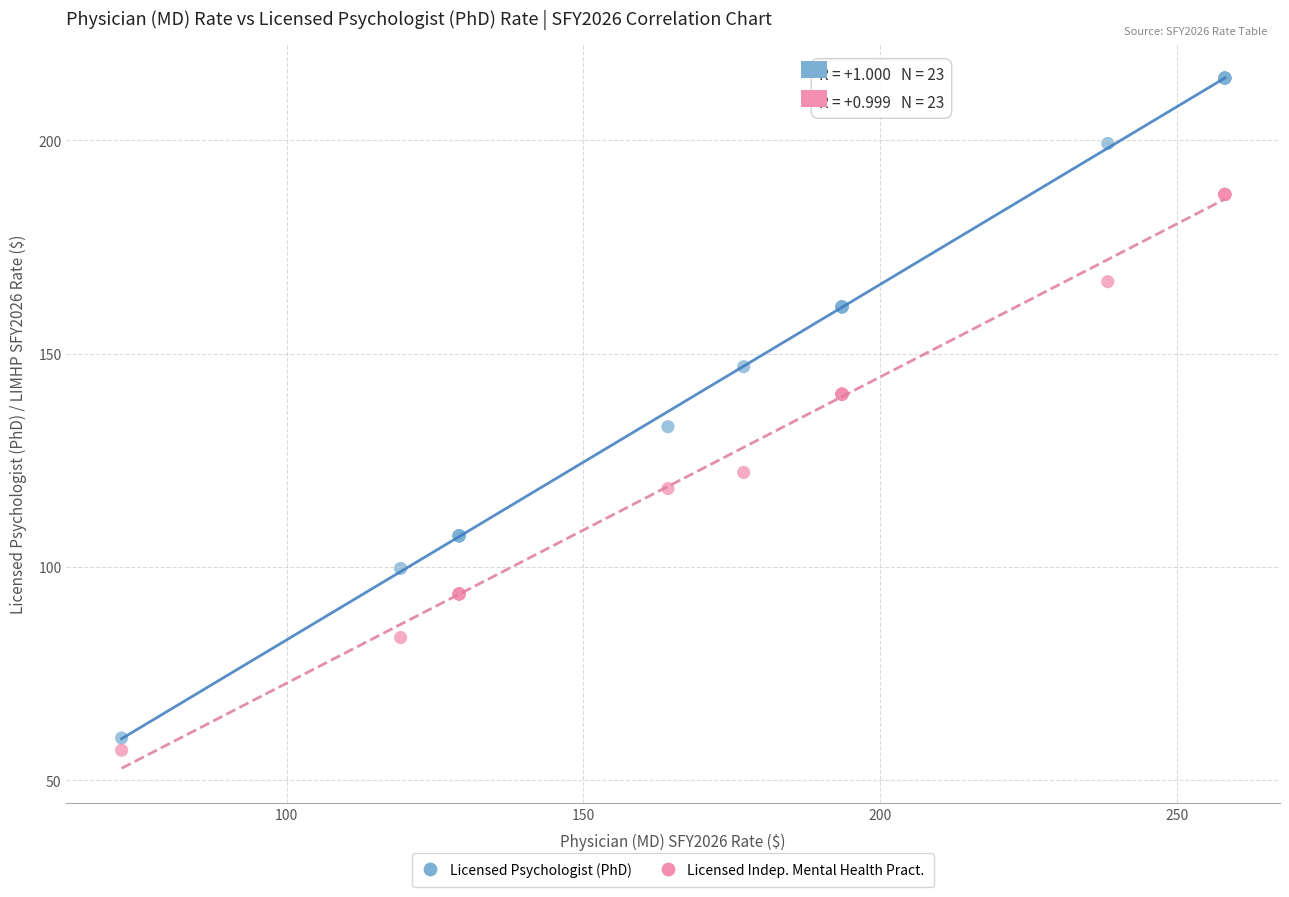

Which series contains the lowest Y value?

Licensed Indep. Mental Health Pract.